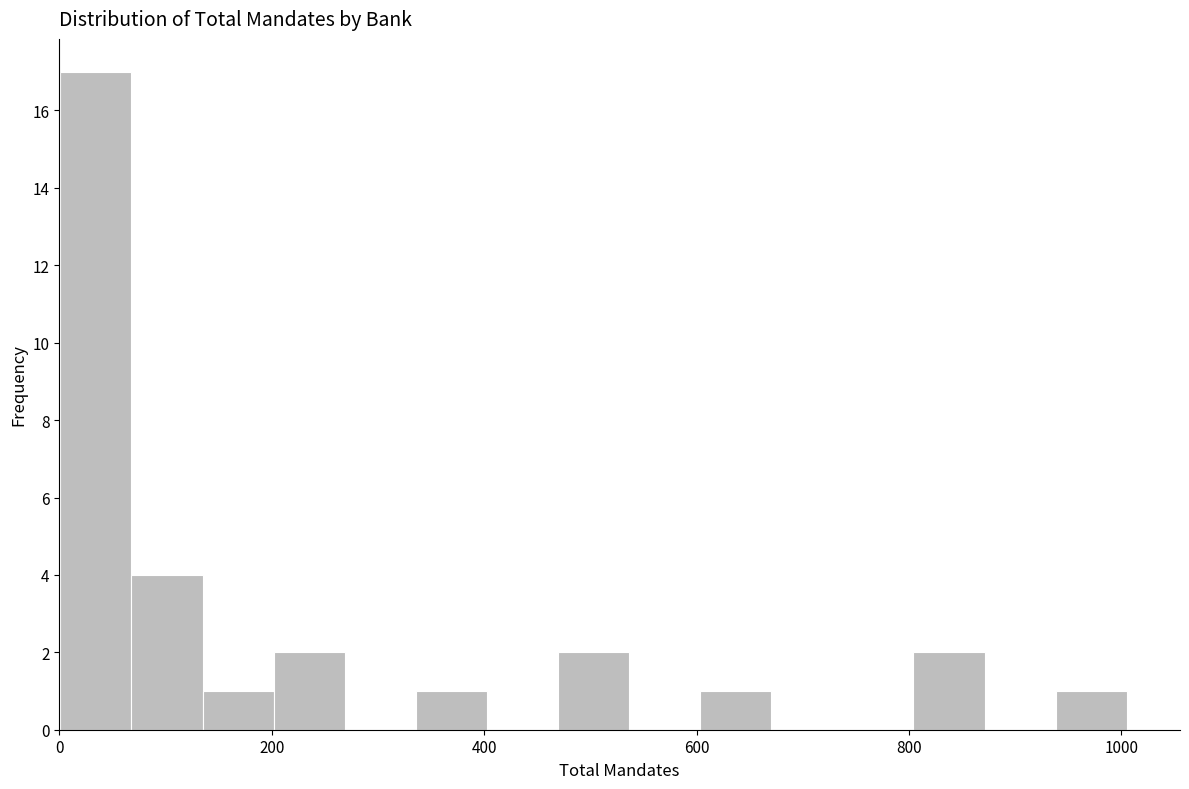

Read against the x-axis, roughly where is the centre of the tallest bar?

40